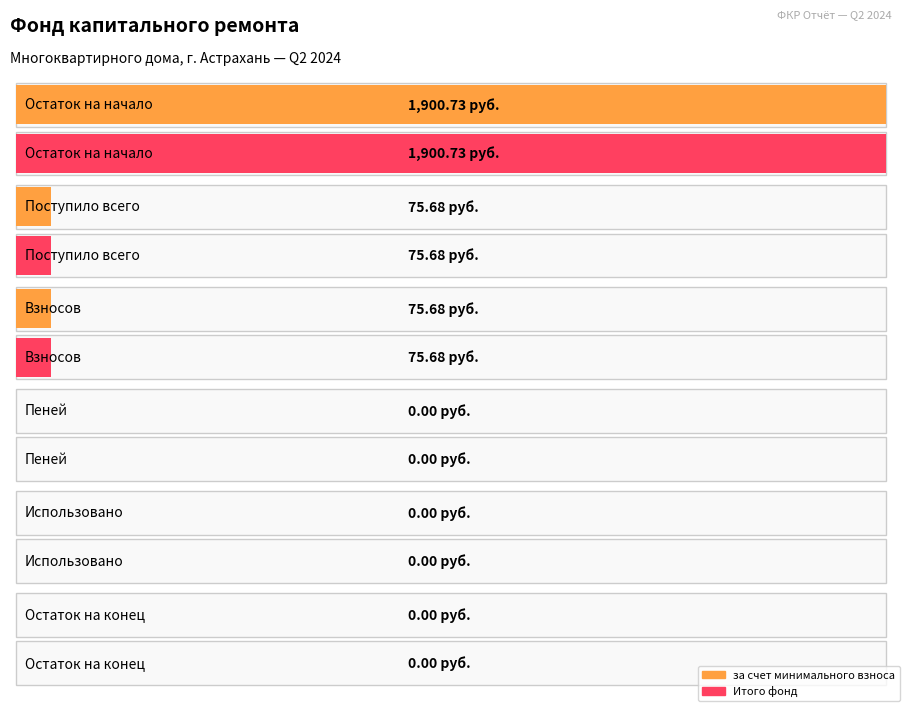

What is the greatest value displayed?

1900.7